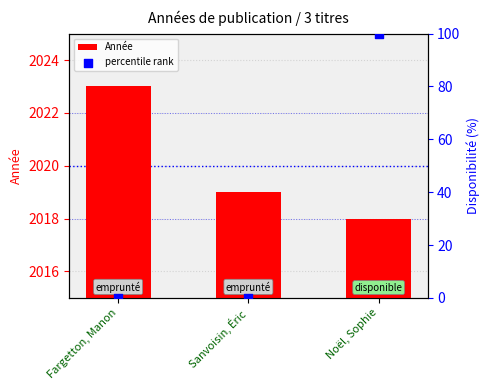

Which series has the widest spread of Y values?

percentile rank